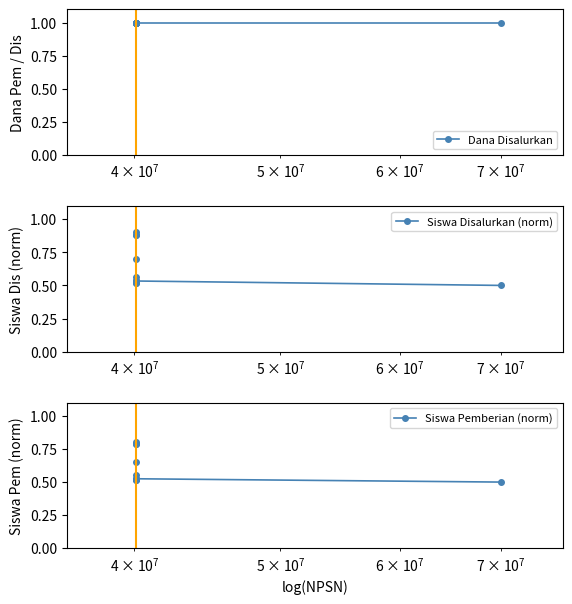

True or false: Siswa Disalurkan (norm) has more than 1 interior local peaks.

True